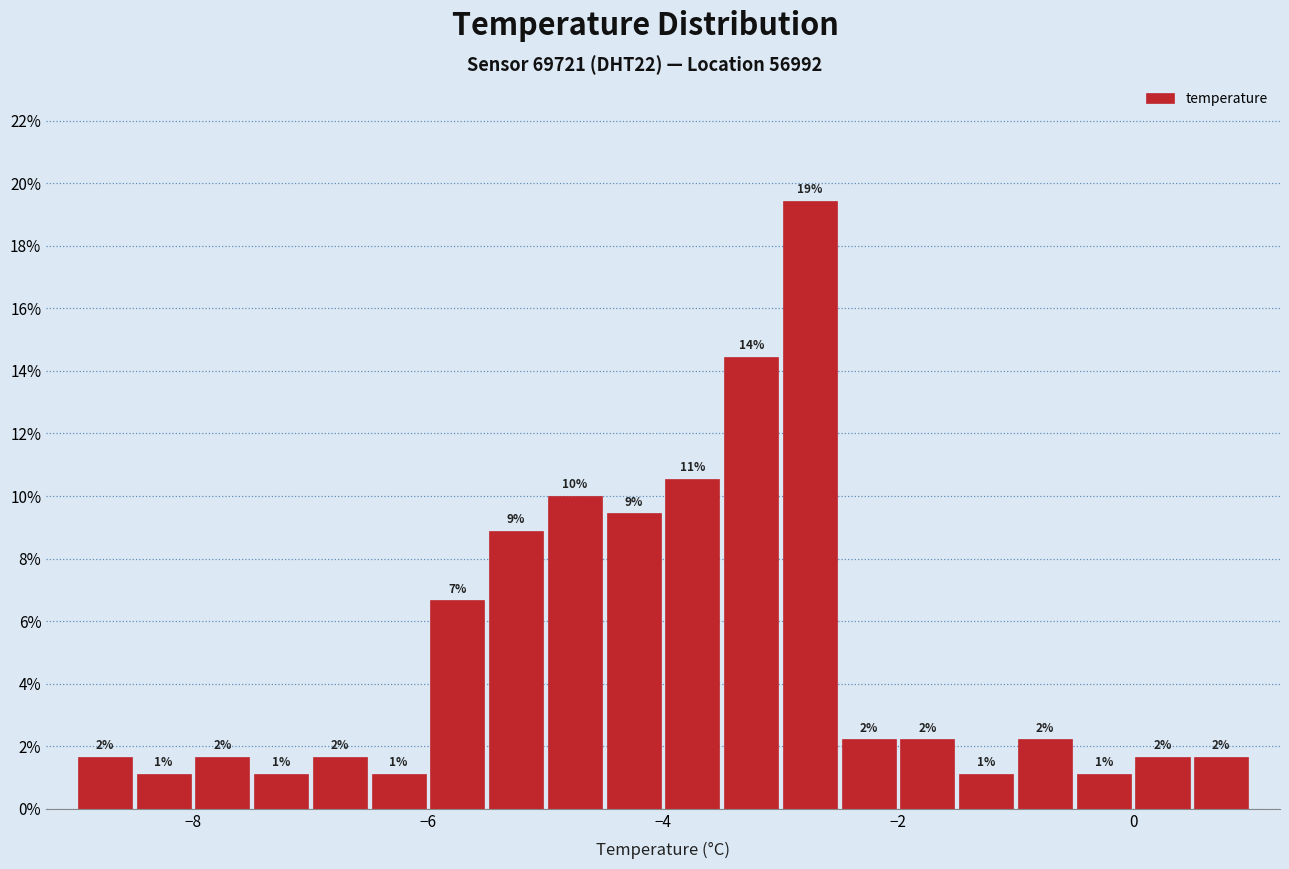

Around what value on the x-axis is the tallest bar? Give the approximate position of its centre, as read against the axis.

-2.8